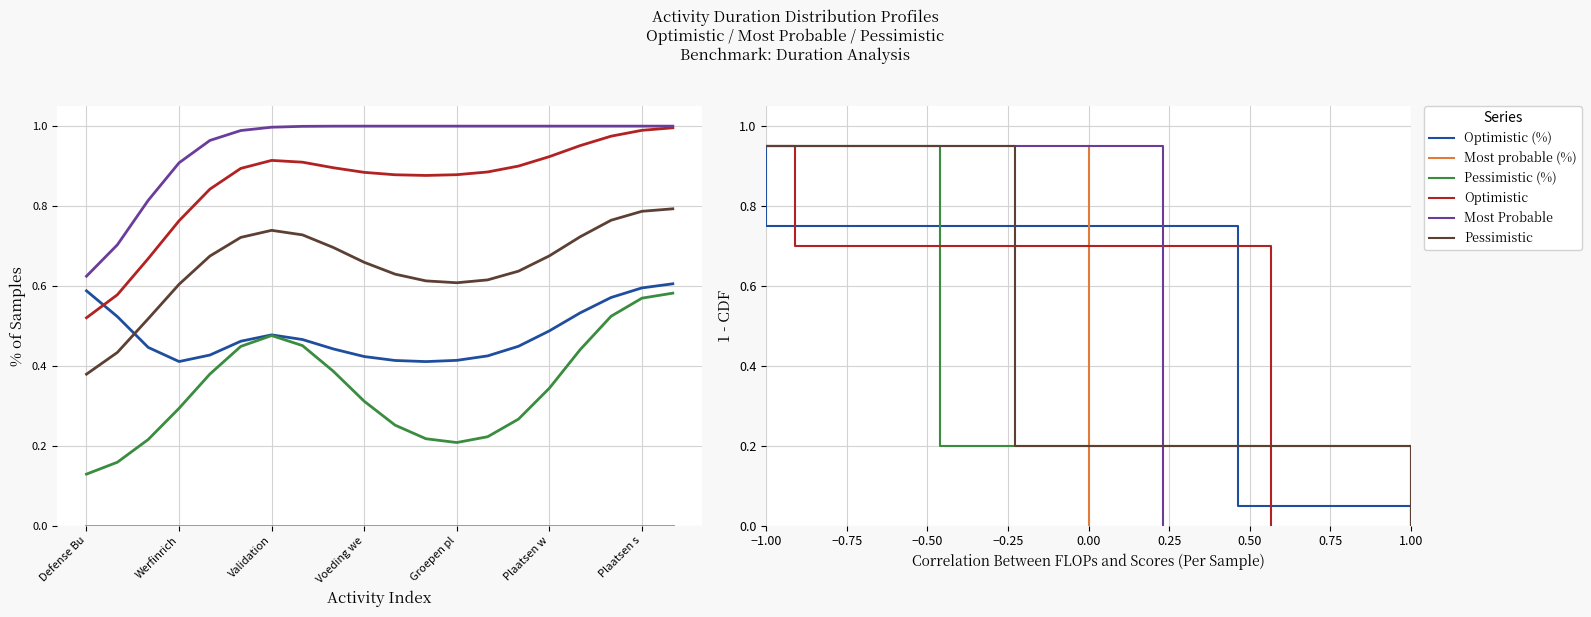

True or false: Most Probable and Pessimistic intersect in this chart.

False